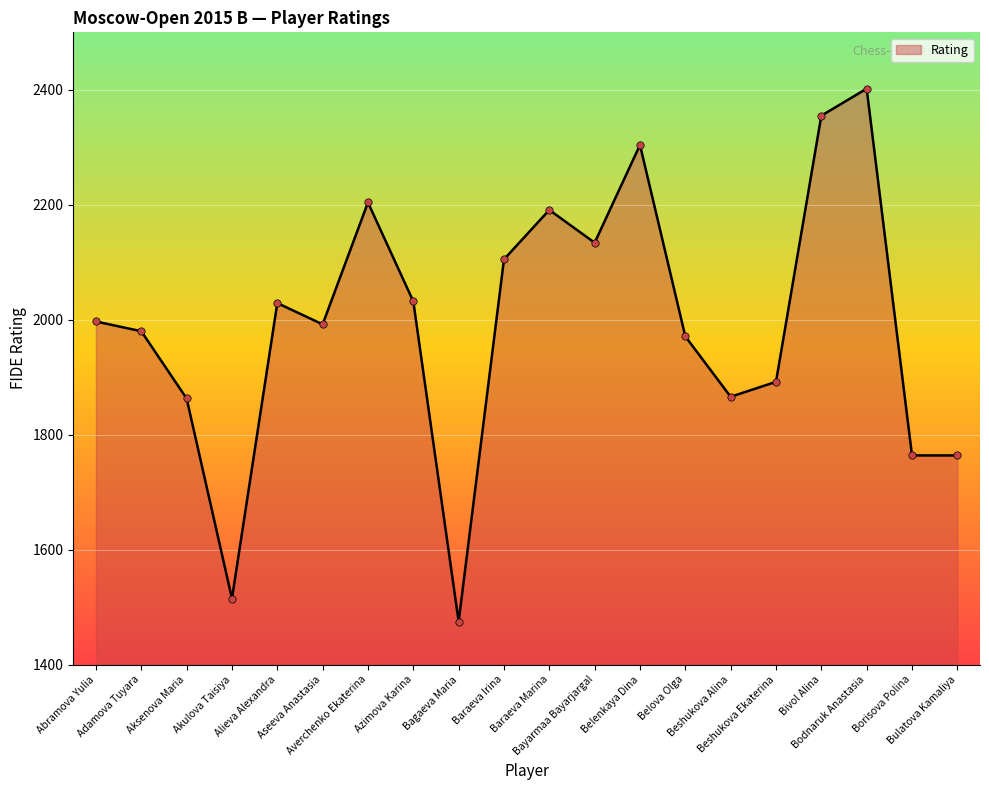

Between Bagaeva Maria and Belova Olga, which is larger?

Belova Olga